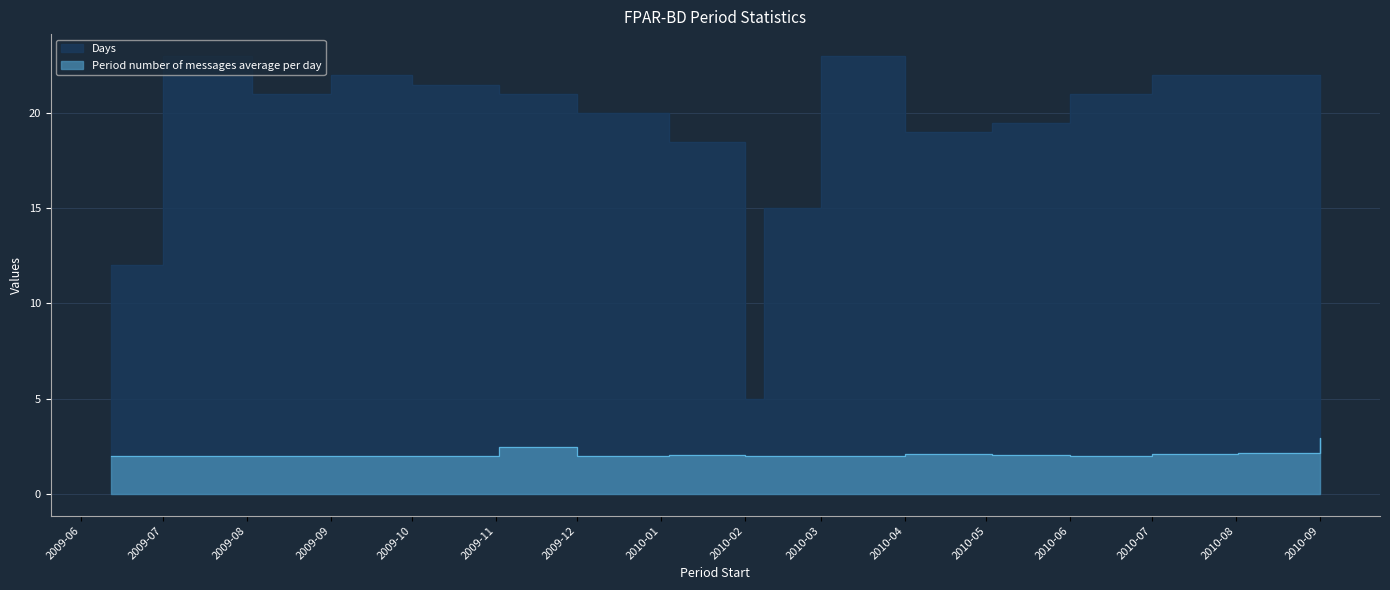

The Period number of messages average per day series shows 3.3 at 2010-08-02. True or false?

False